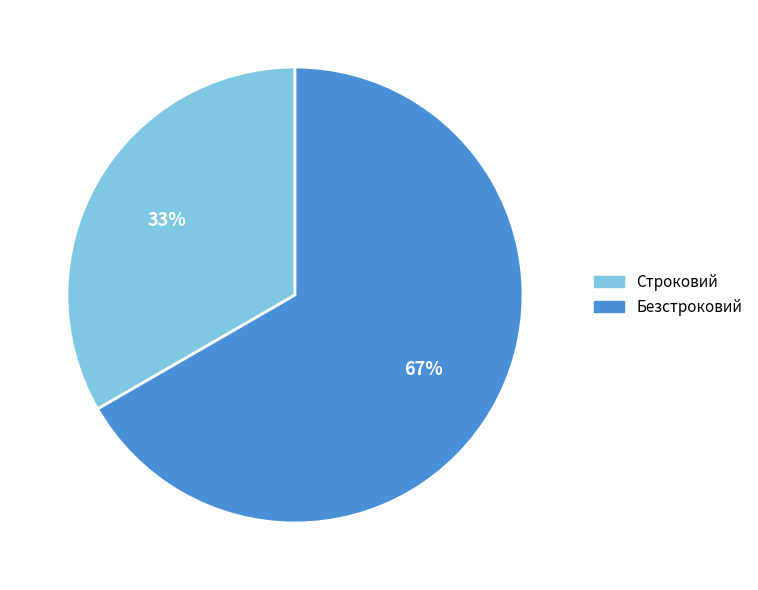

What percentage is the Строковий slice, to the nearest percent?

33%